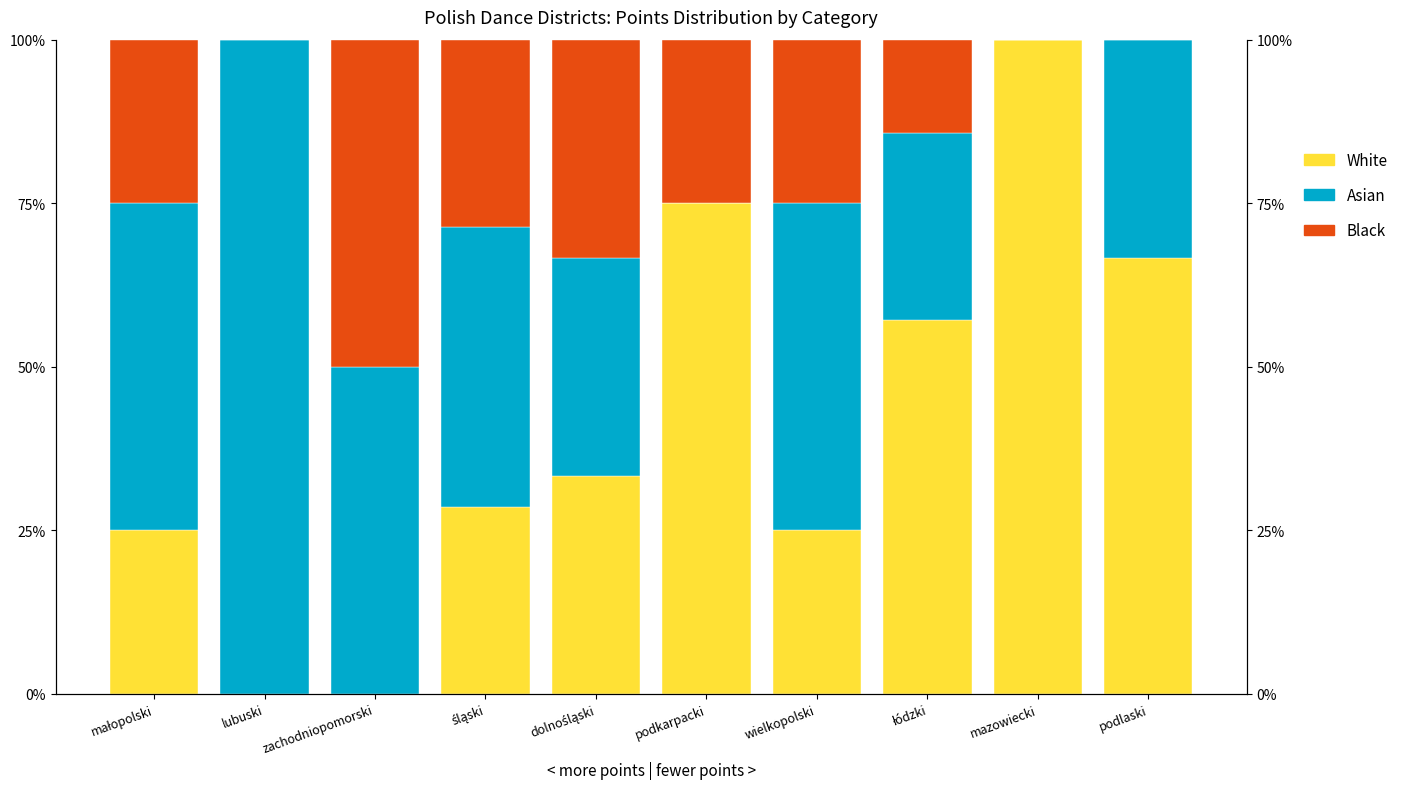

Are the bars horizontal?

No